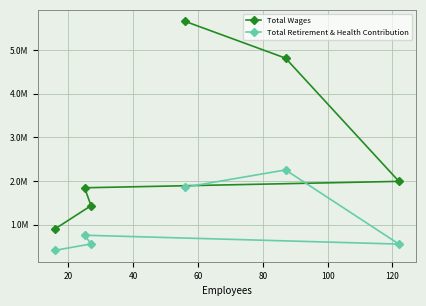

Which series has the largest total across all categories?

Total Wages